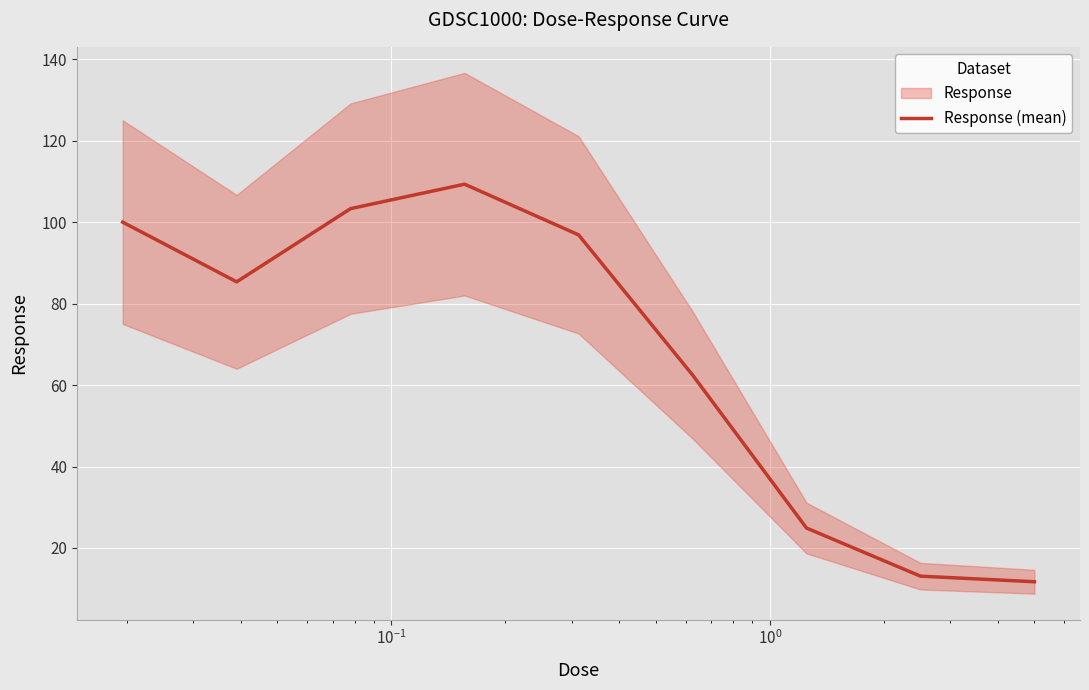

What is the minimum value for Response (mean)?

11.7